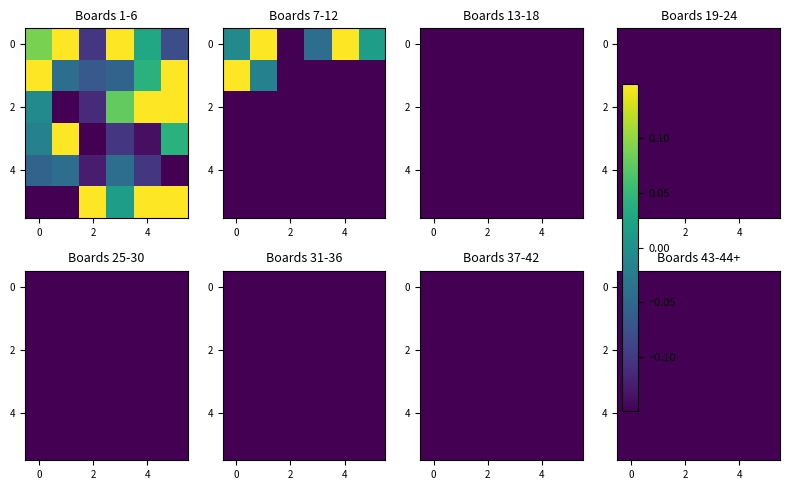

Is the value of Boards 37-42 at 4 greater than the value of Boards 25-30 at 4?

No